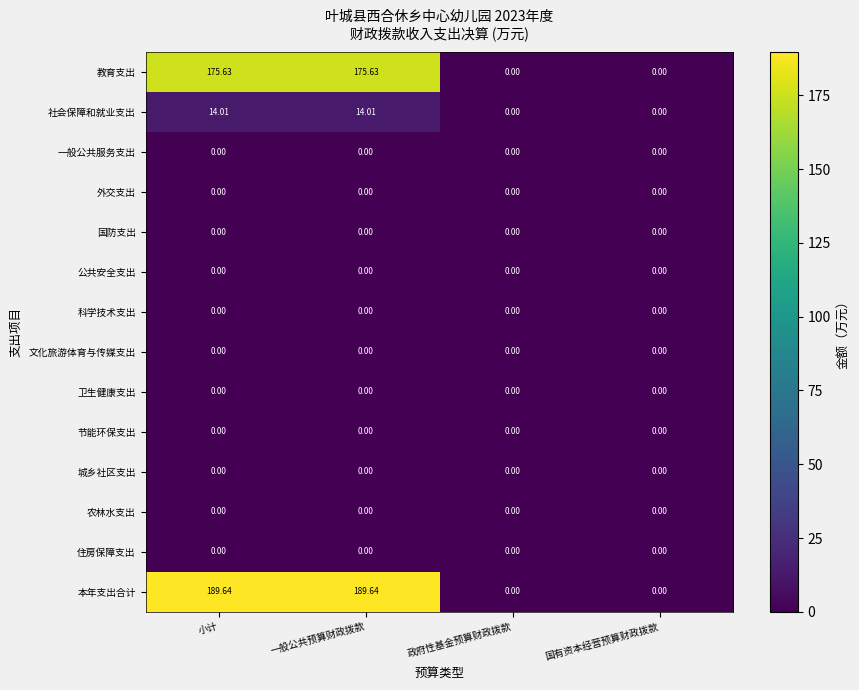

How many series are shown in this chart?

14